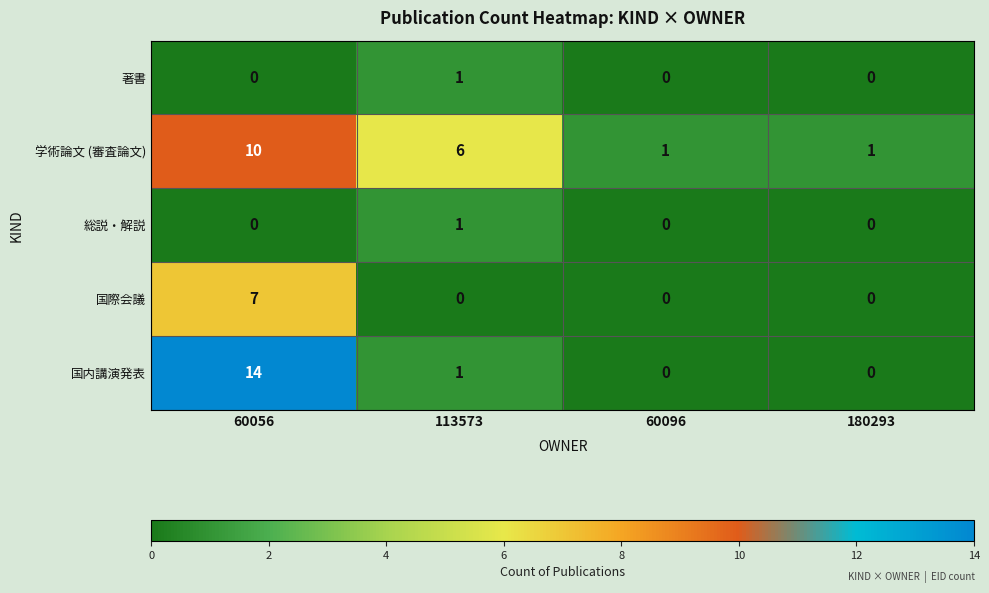

Reading left to right, transcribe all the data shown in this chart.

著書: 60056=0	113573=1	60096=0	180293=0
学術論文 (審査論文): 60056=10	113573=6	60096=1	180293=1
総説・解説: 60056=0	113573=1	60096=0	180293=0
国際会議: 60056=7	113573=0	60096=0	180293=0
国内講演発表: 60056=14	113573=1	60096=0	180293=0